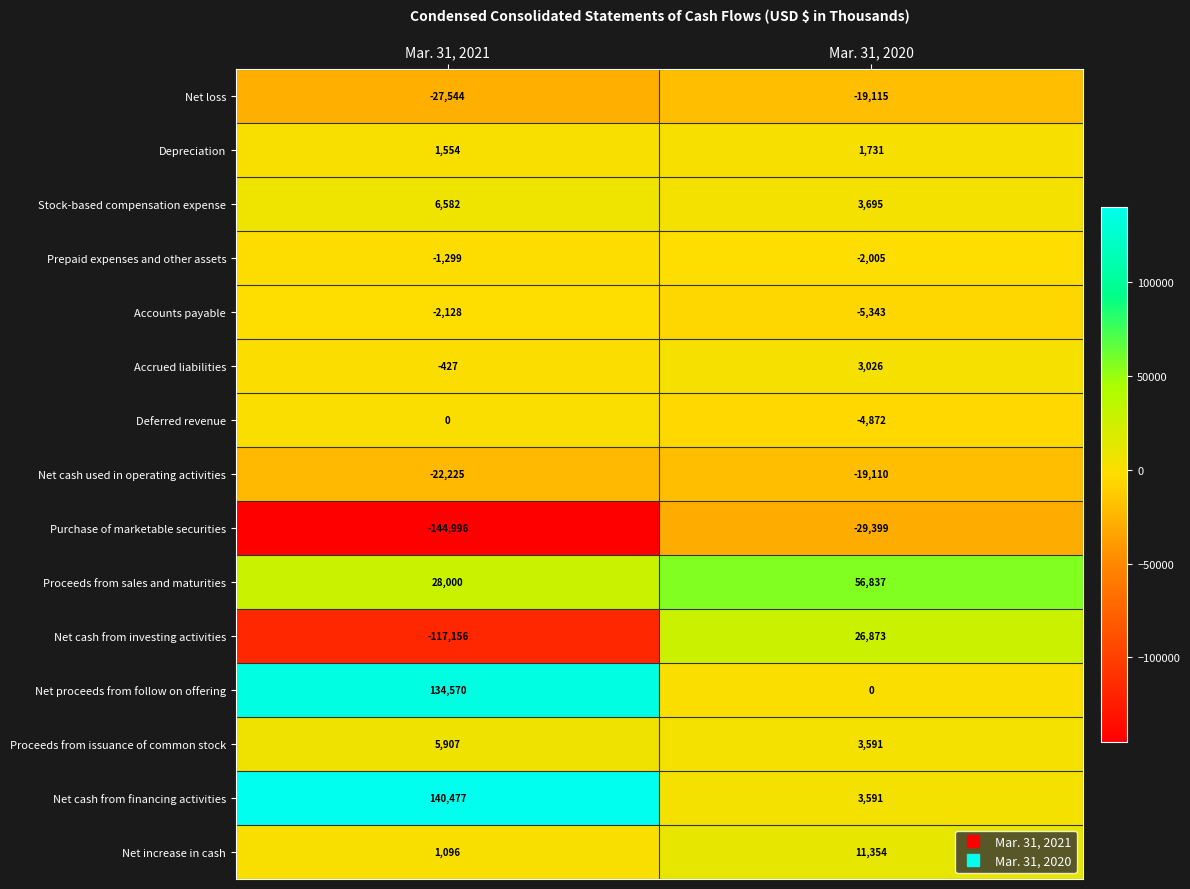

Is it true that Net increase in cash equals 11354 at Mar. 31, 2020?

True